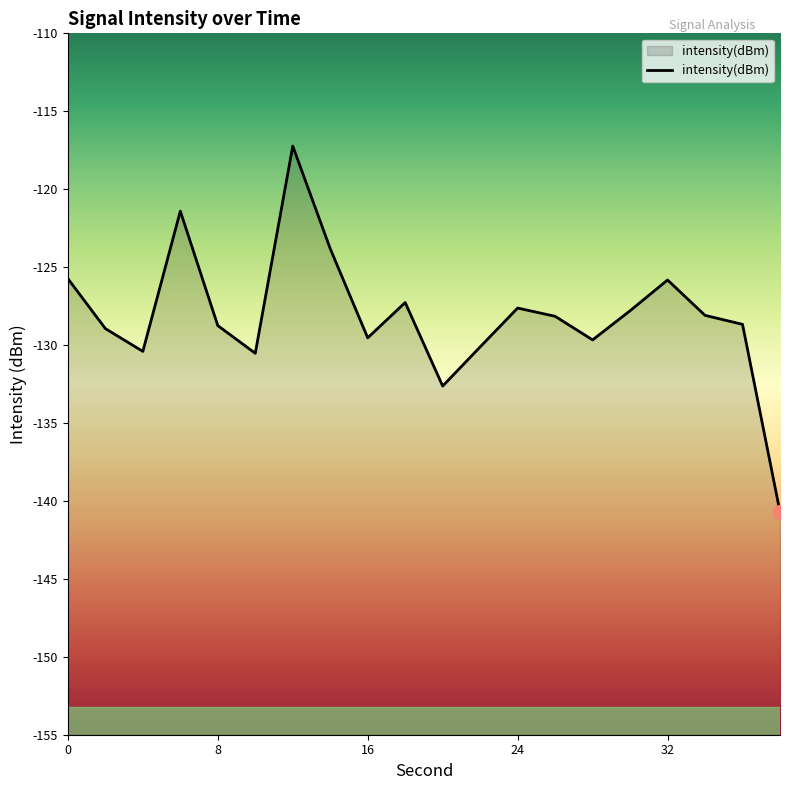

What is the approximate value at 26?

-128.2